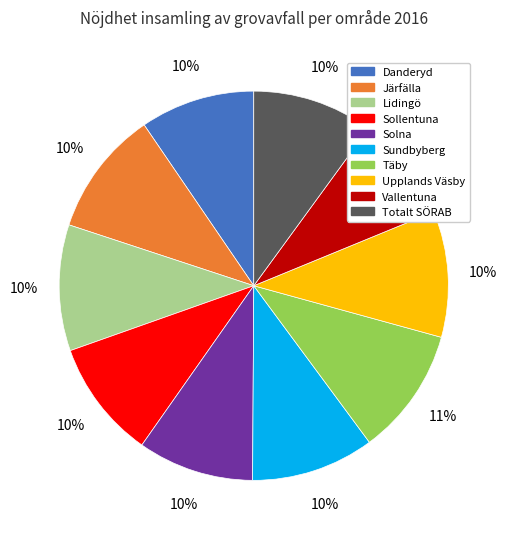

To the nearest percent, what is the difference between the largest and smallest slice percentages?

2%